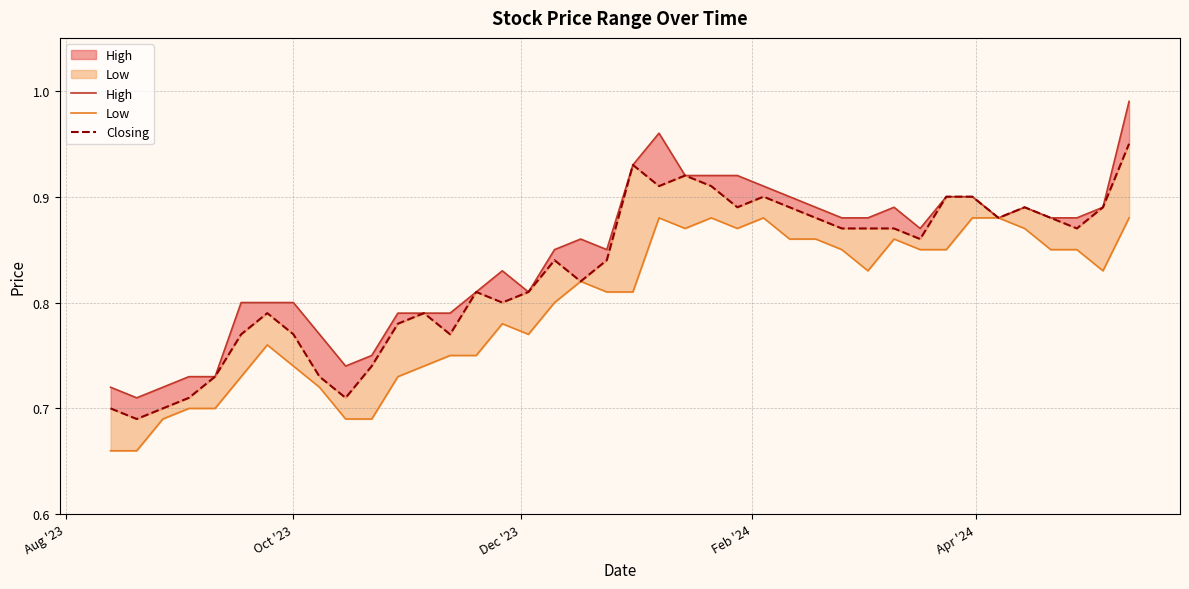

At which label is High closest to 0?

Oct '23